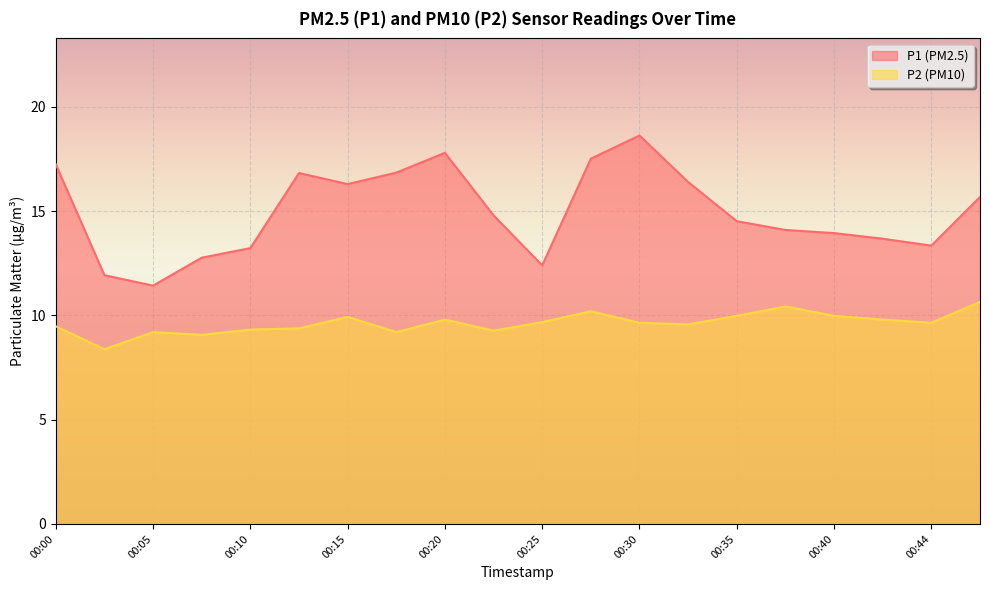

Reading left to right, list all the values displayed in this chart.

P1: 00:00=17.2	00:03=11.9	00:05=11.4	00:08=12.8	00:10=13.2	00:13=16.8	00:15=16.3	00:18=16.9	00:20=17.8	00:22=14.8	00:25=12.4	00:27=17.5	00:30=18.6	00:32=16.4	00:35=14.5	00:37=14.1	00:40=13.9	00:42=13.7	00:44=13.3	00:47=15.7
P2: 00:00=9.5	00:03=8.4	00:05=9.2	00:08=9.1	00:10=9.3	00:13=9.4	00:15=9.9	00:18=9.2	00:20=9.8	00:22=9.3	00:25=9.7	00:27=10.2	00:30=9.7	00:32=9.6	00:35=10.0	00:37=10.4	00:40=10.0	00:42=9.8	00:44=9.7	00:47=10.7